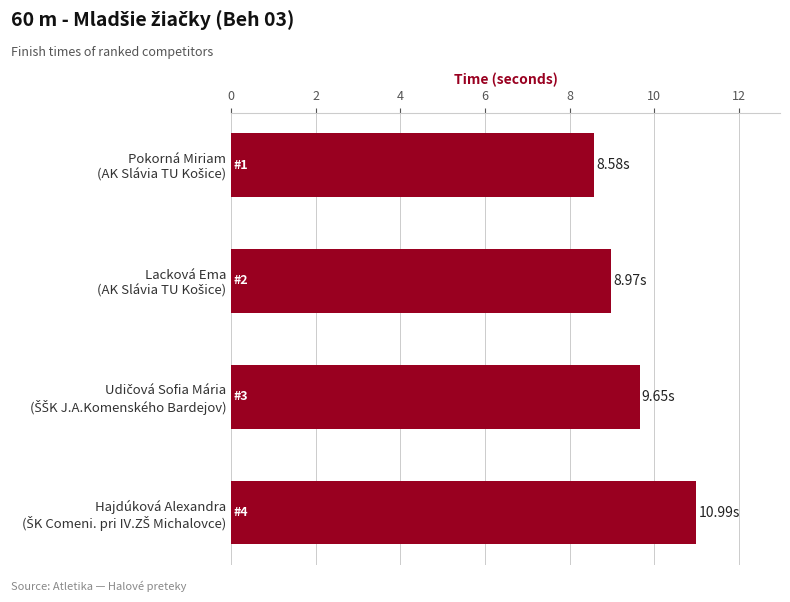

What is the sum of all values?

38.2